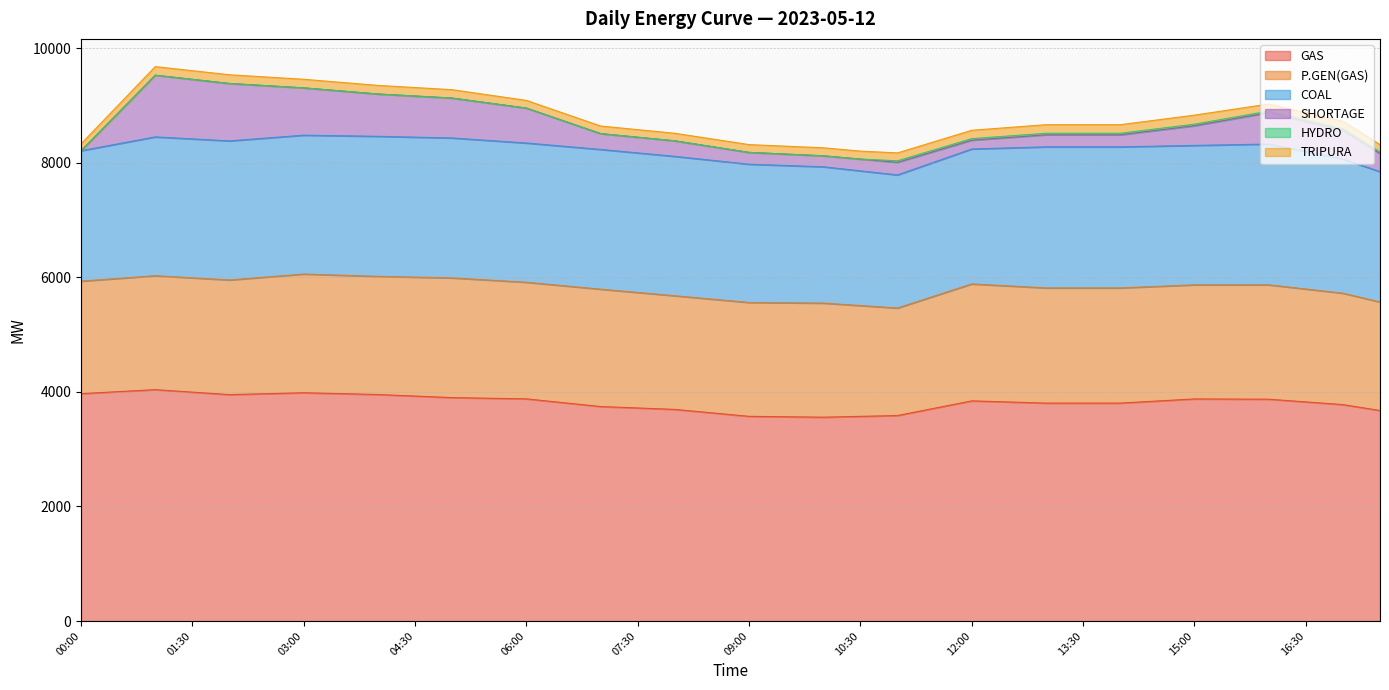

Where is the first local maximum for COAL?

02:00